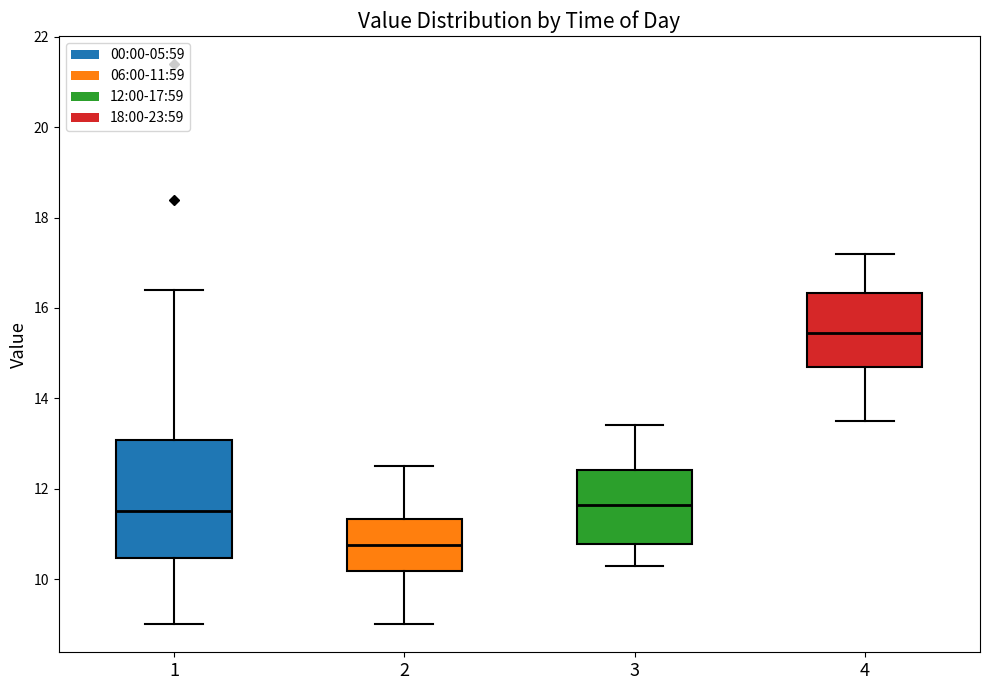

Comparing the boxes themselves (not the whiskers), which one is the tallest?

1